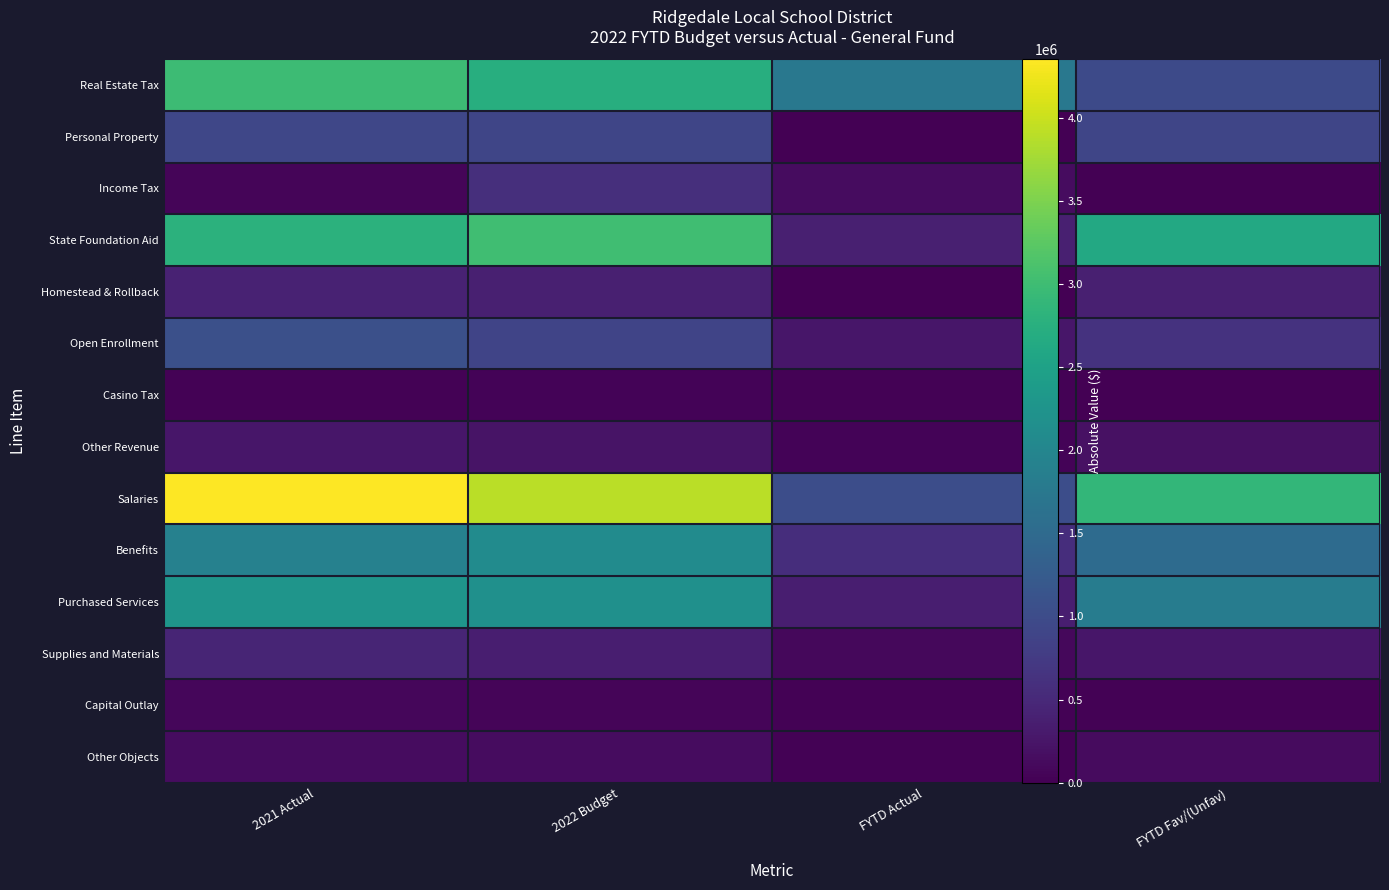

At which category is the sum across all series the highest?

2021 Actual